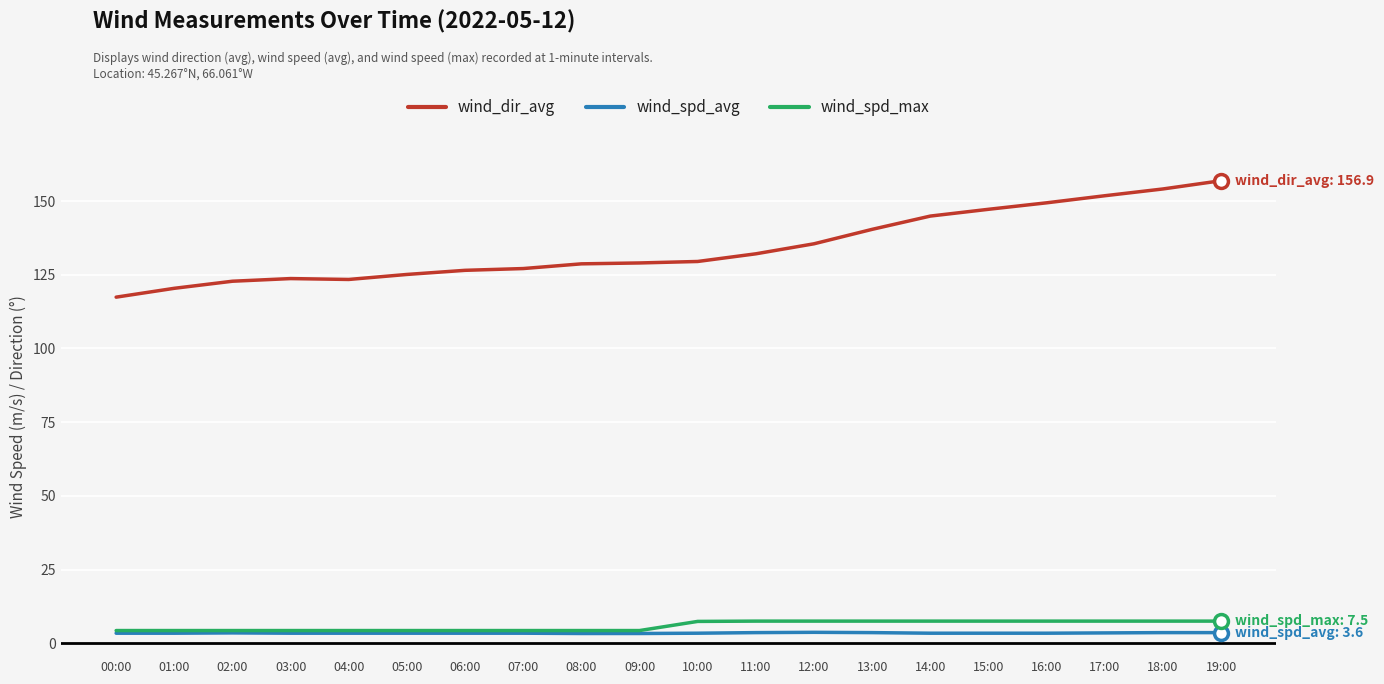

Which series has the largest total across all categories?

wind_dir_avg